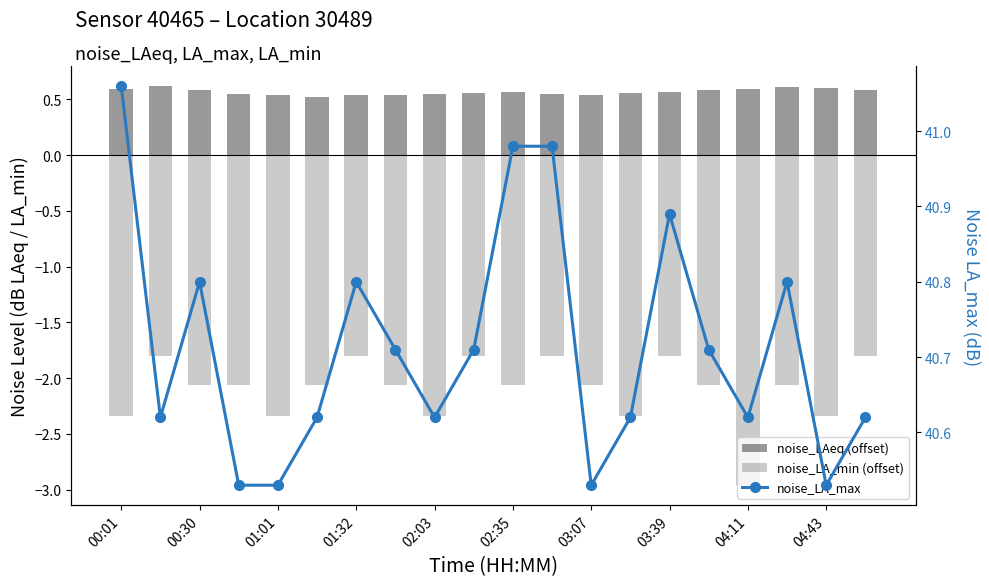

Between 13 and 00:30, which is larger?

00:30